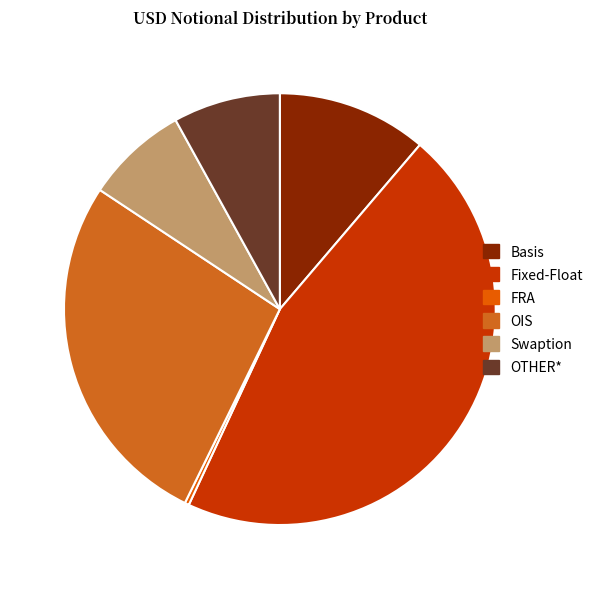

The Fixed-Float slice represents 51% of the pie. True or false?

False